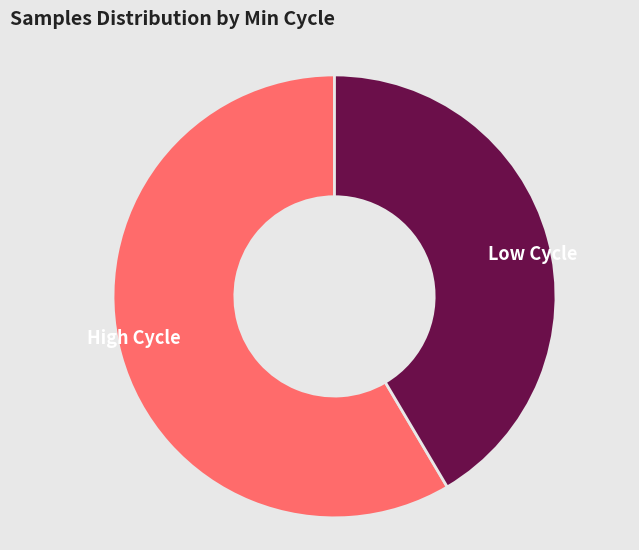

Is there a majority slice in this chart?

Yes